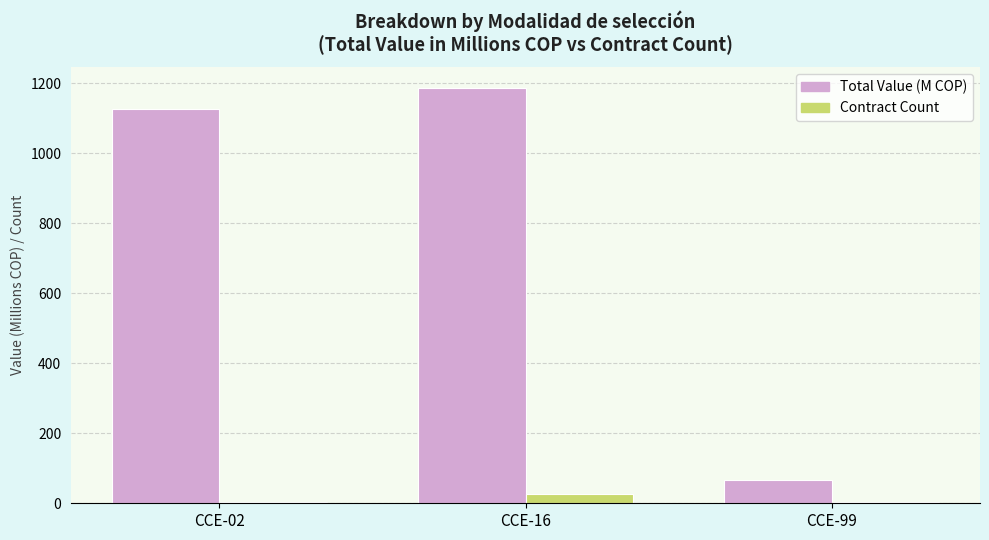

Is the value of Contract Count at CCE-99 greater than the value of Total Value (M COP) at CCE-99?

No